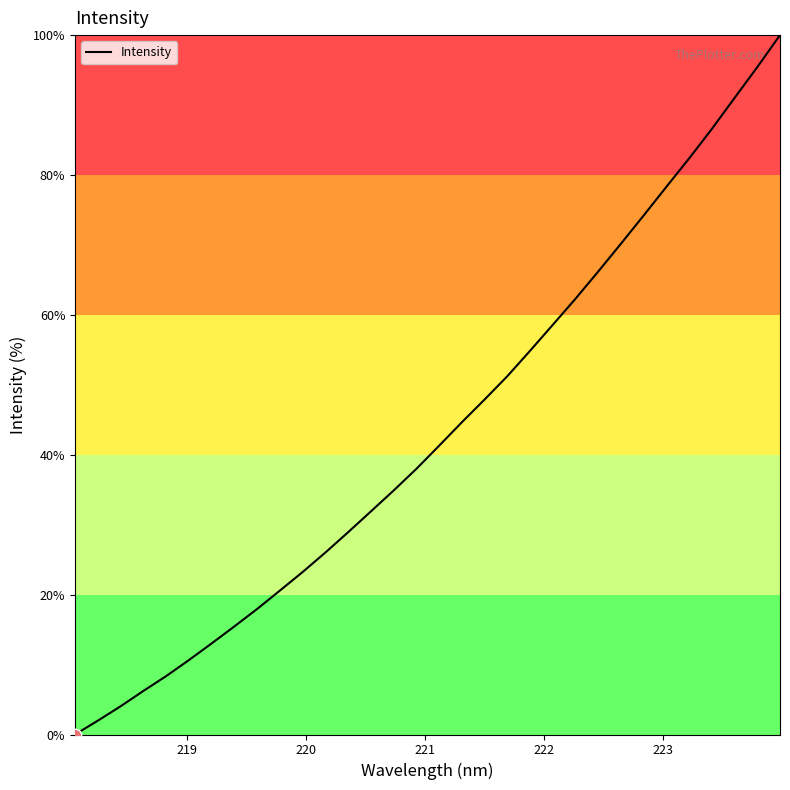

What is the greatest value displayed?

100.0